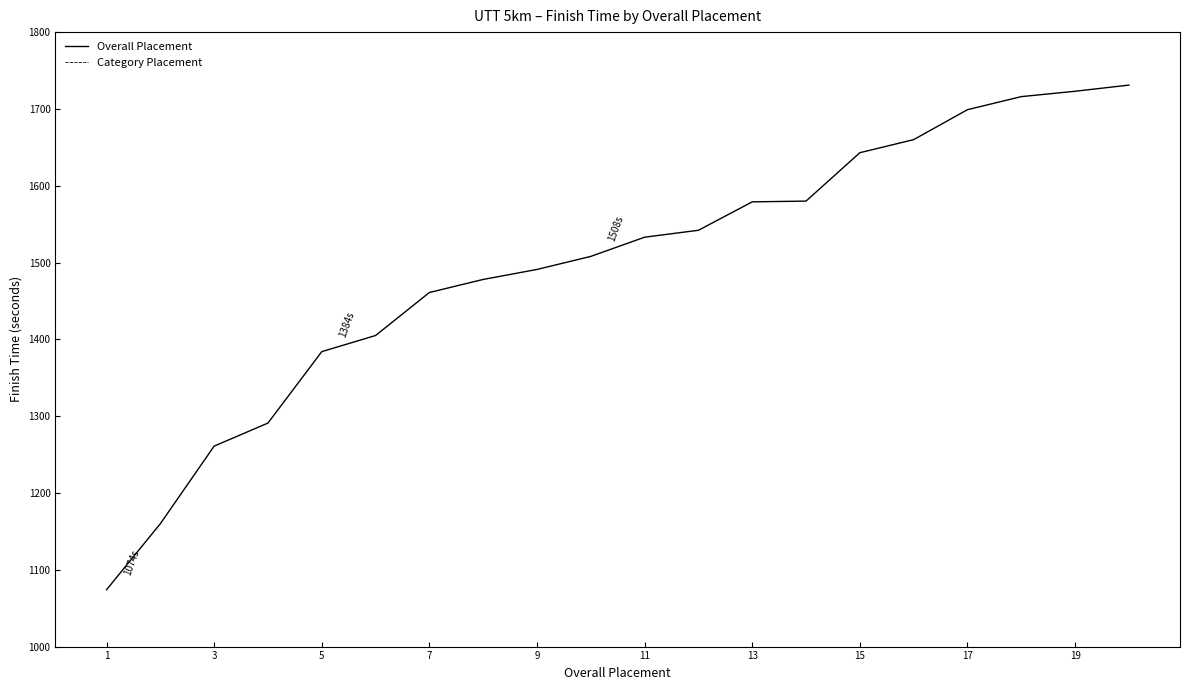

The value of Overall Placement at 7 is 1461. True or false?

True